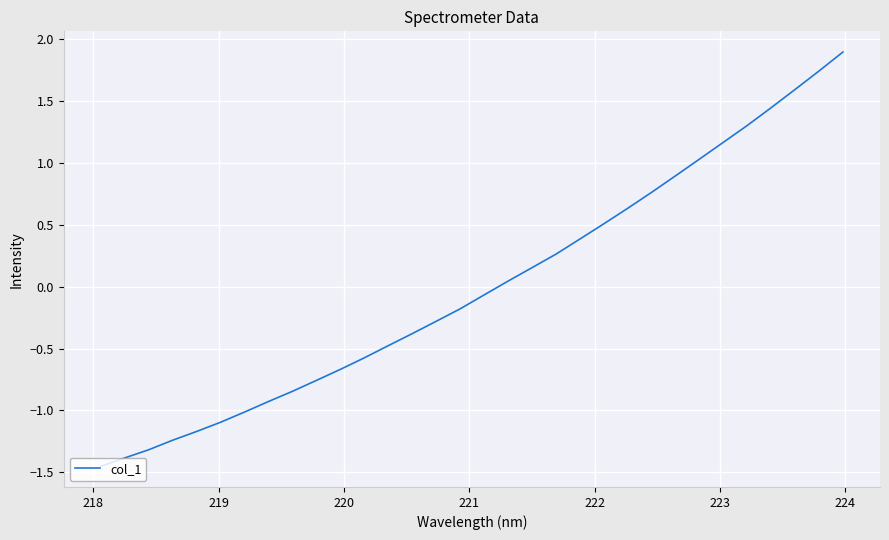

How many positive values are there?

15